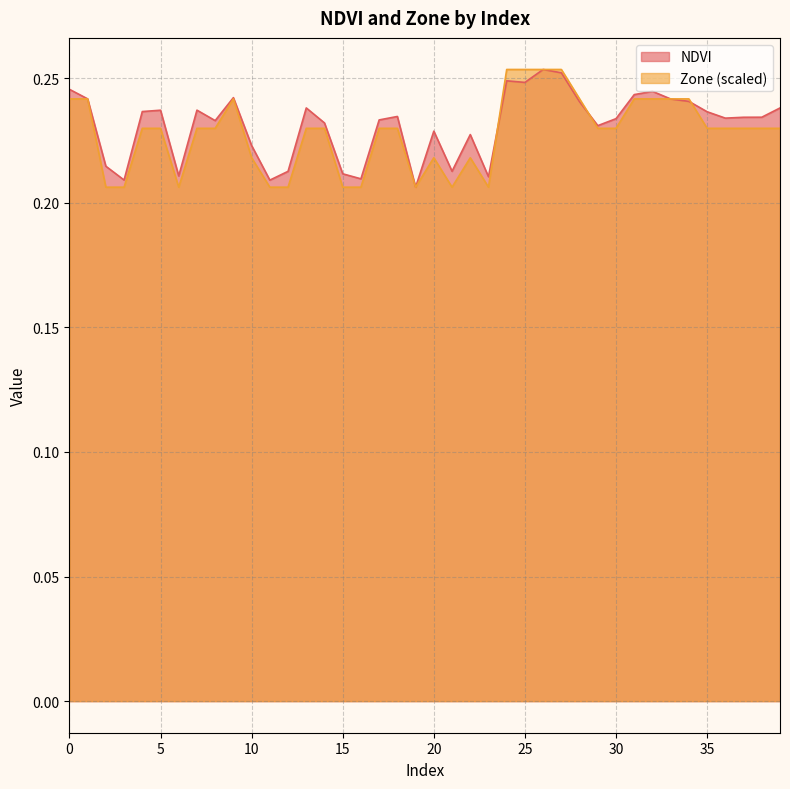

How many times do Zone and NDVI cross each other?

4